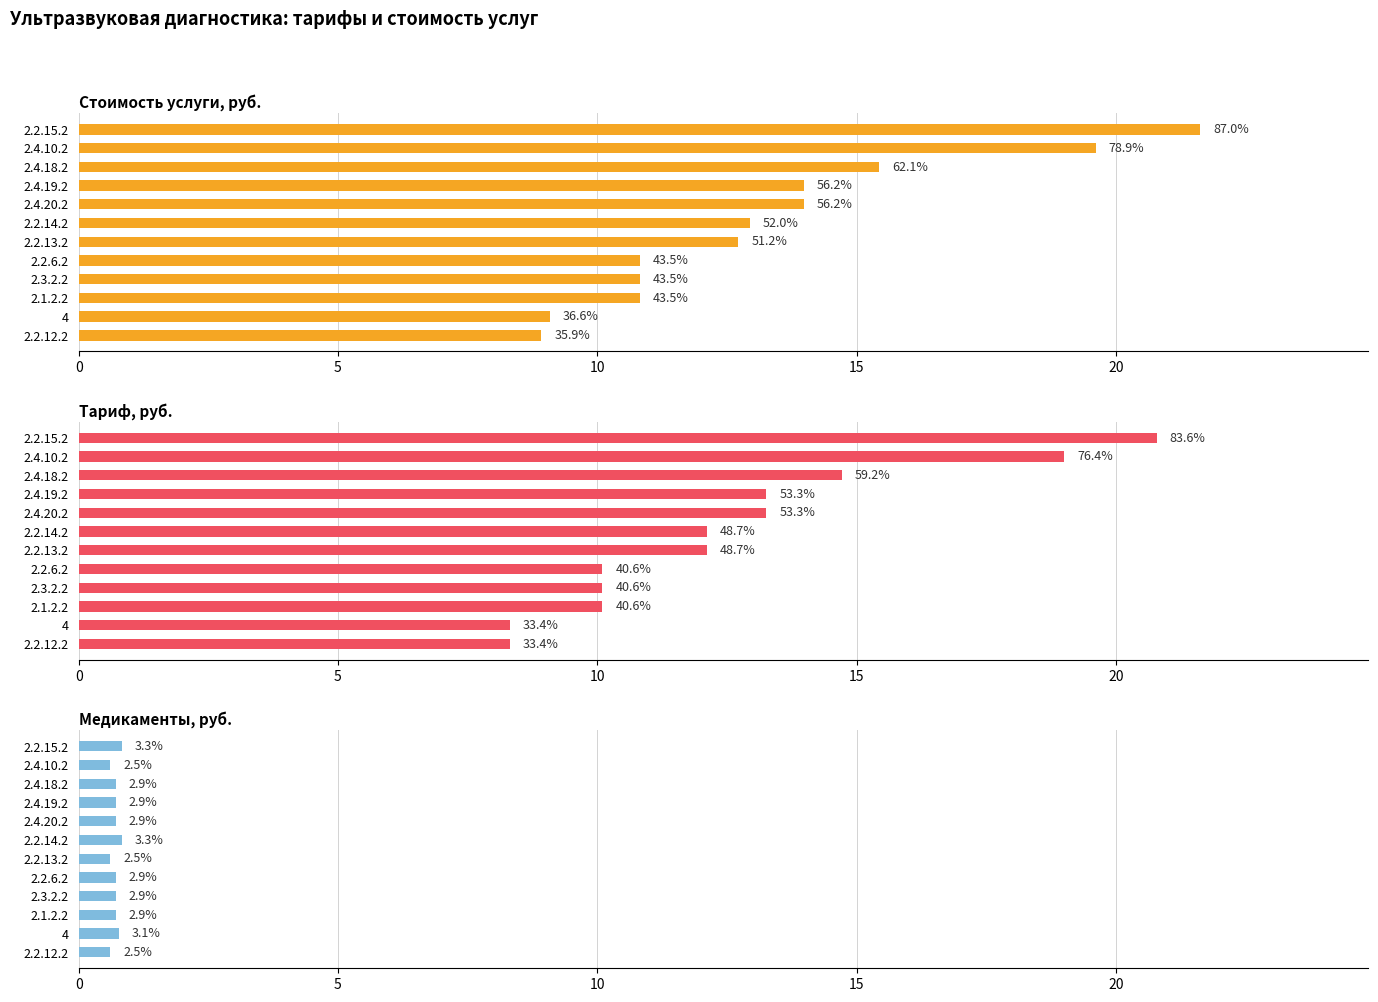

Reading right to left, extract all data points from this chart.

Стоимость услуги, руб.: 21.6	19.6	15.4	14.0	14.0	12.9	12.7	10.8	10.8	10.8	9.1	8.9
Тариф, руб.: 20.8	19.0	14.7	13.3	13.3	12.1	12.1	10.1	10.1	10.1	8.3	8.3
Медикаменты, руб.: 0.8	0.6	0.7	0.7	0.7	0.8	0.6	0.7	0.7	0.7	0.8	0.6